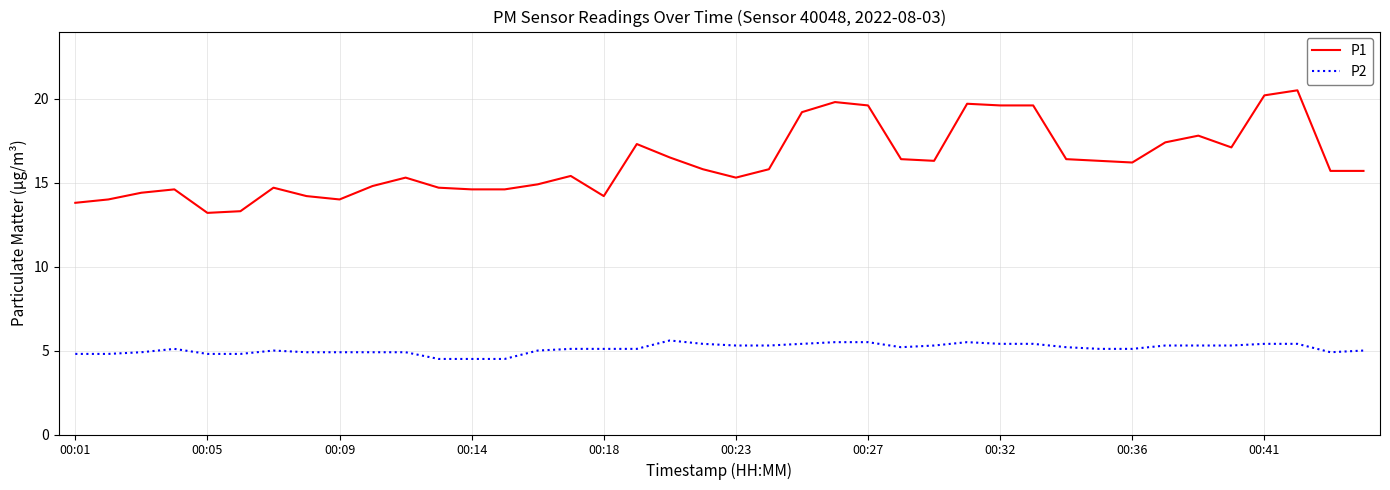

List the series in order of their peak value, lowest first.

P2, P1